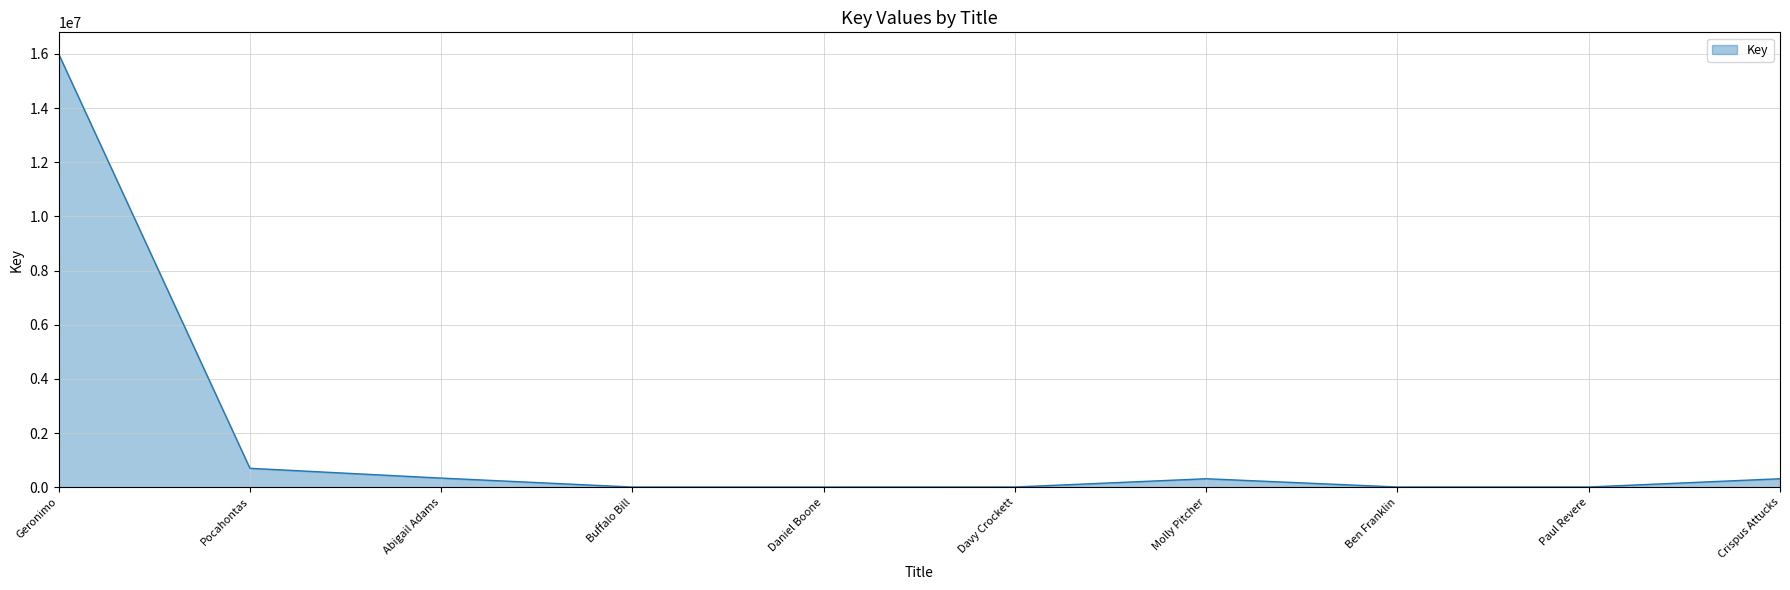

Where does the data first go above 311264?

Geronimo